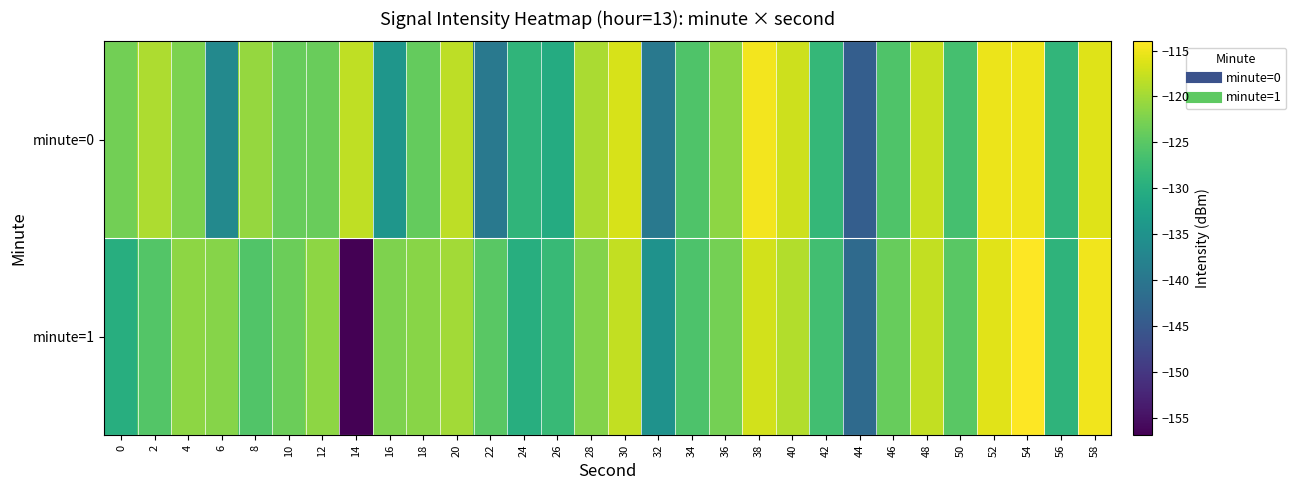

Reading right to left, extract all data points from this chart.

minute=0: 58=-116.1	56=-128.7	54=-115.1	52=-115.2	50=-126.6	48=-117.6	46=-125.8	44=-144.1	42=-128.3	40=-117.2	38=-114.7	36=-121.4	34=-125.8	32=-139.6	30=-116.7	28=-119.4	26=-130.5	24=-128.9	22=-139.5	20=-118.3	18=-124.1	16=-134.3	14=-118.1	12=-123.9	10=-124.0	8=-120.8	6=-136.7	4=-122.4	2=-119.3	0=-123.2
minute=1: 58=-115.0	56=-129.0	54=-114.0	52=-116.0	50=-125.0	48=-118.0	46=-124.0	44=-142.0	42=-127.0	40=-119.0	38=-117.0	36=-123.0	34=-126.0	32=-135.0	30=-118.0	28=-122.0	26=-128.0	24=-130.0	22=-125.0	20=-120.0	18=-121.5	16=-122.3	14=-156.9	12=-121.3	10=-123.6	8=-125.7	6=-121.8	4=-121.3	2=-125.5	0=-129.9